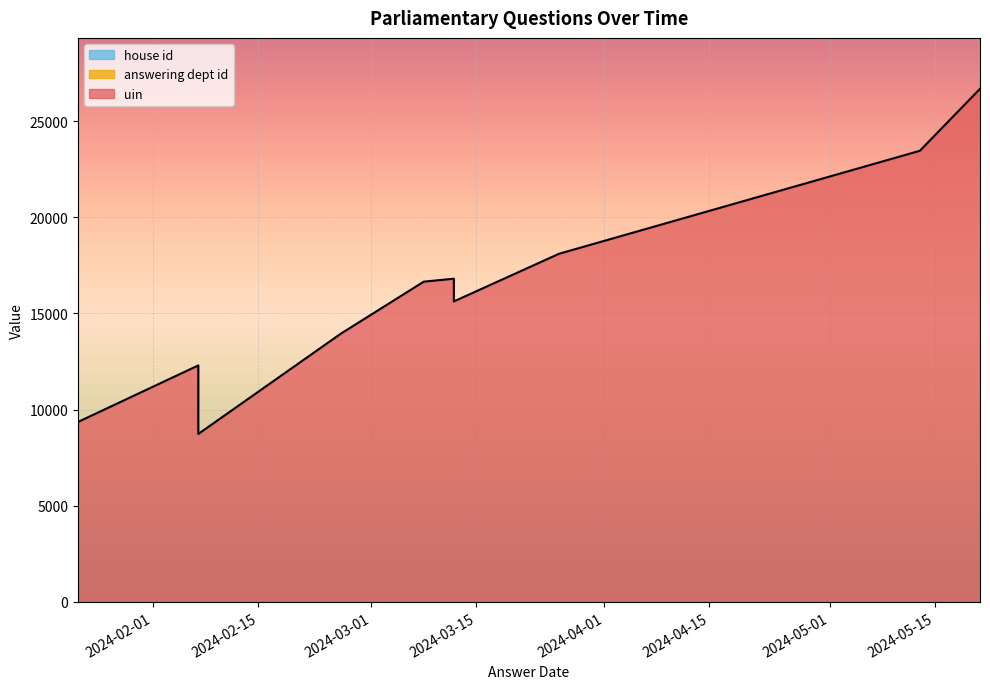

Between 2024-03-12 and 2024-05-13, which is larger?

2024-05-13